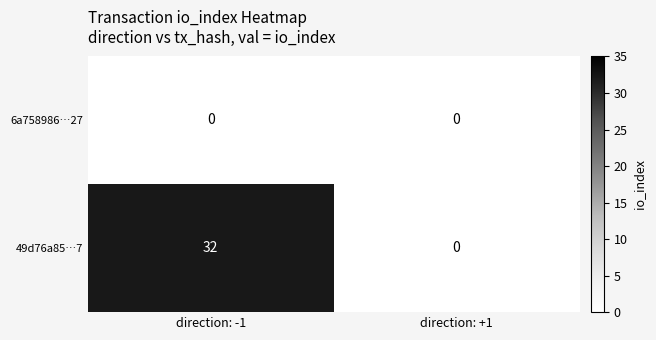

Count the number of categories in the chart.

2